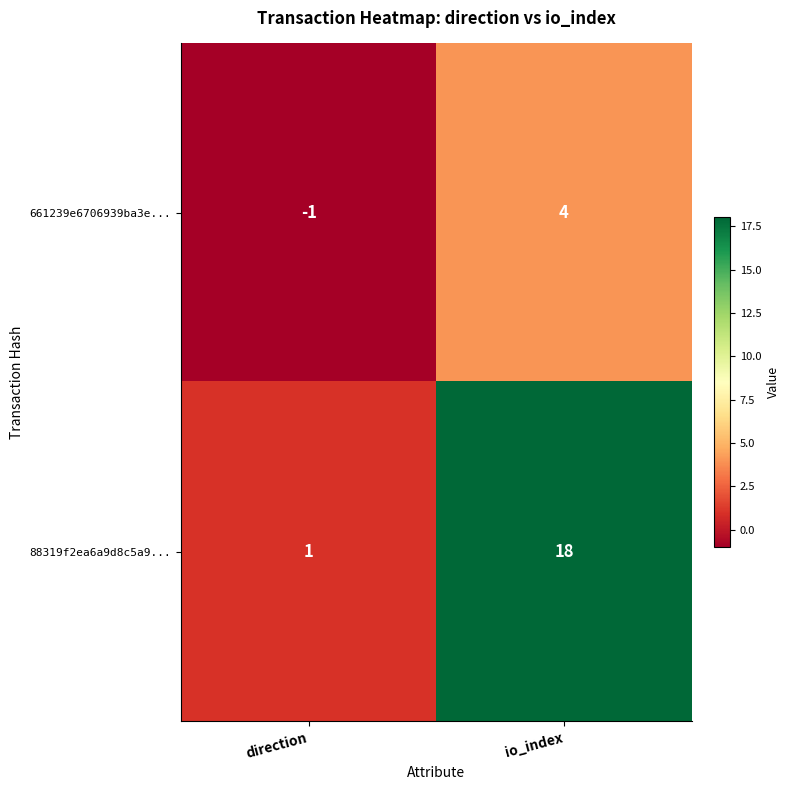

Which series has the largest total across all categories?

88319f2ea6a9d8c5a9...